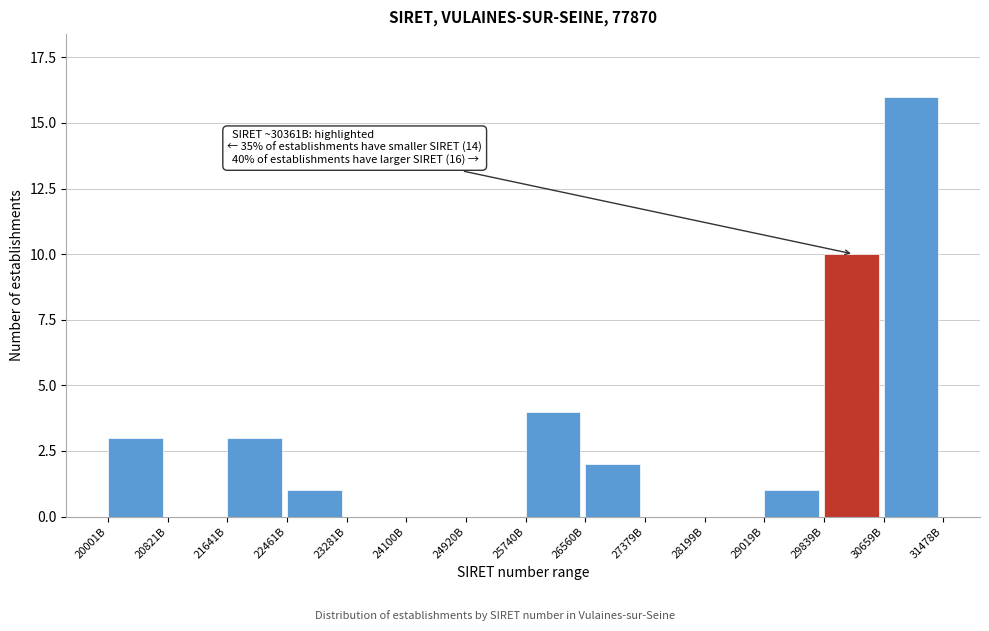

Reading left to right, list all the values displayed in this chart.

20001B=3	20821B=0	21641B=3	22461B=1	23281B=0	24100B=0	24920B=0	25740B=4	26560B=2	27379B=0	28199B=0	29019B=1	29839B=10	30659B=16